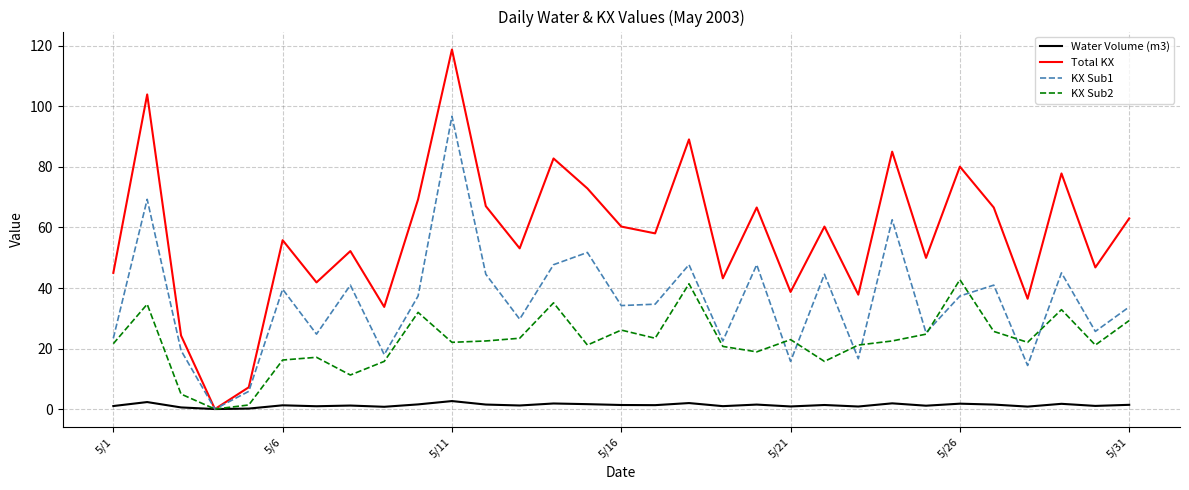

Rank the series by their maximum value, from lowest to highest.

Water Volume (m3), KX Sub2, KX Sub1, Total KX